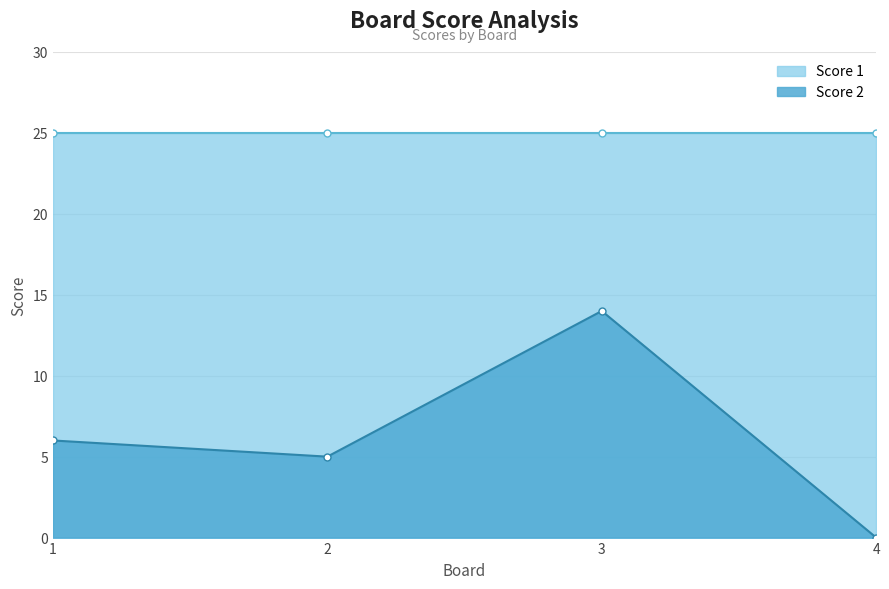

At which category does Score 2 reach its first local peak?

3